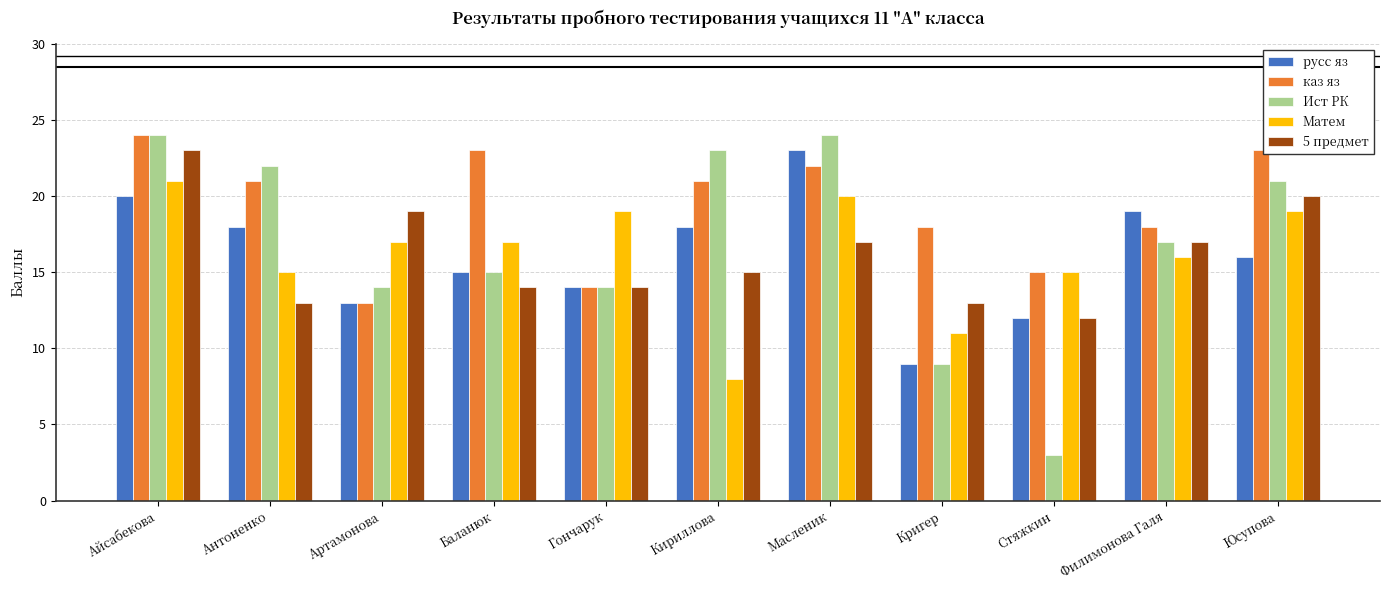

What is the difference between the maximum and second lowest values in the Ист РК series?

15